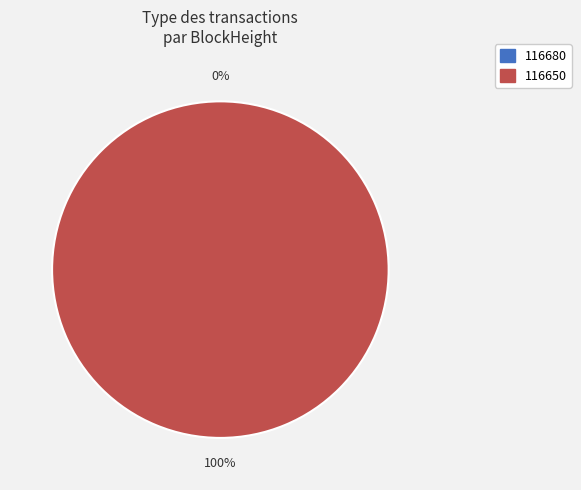

Which category has the biggest portion of the pie?

116650